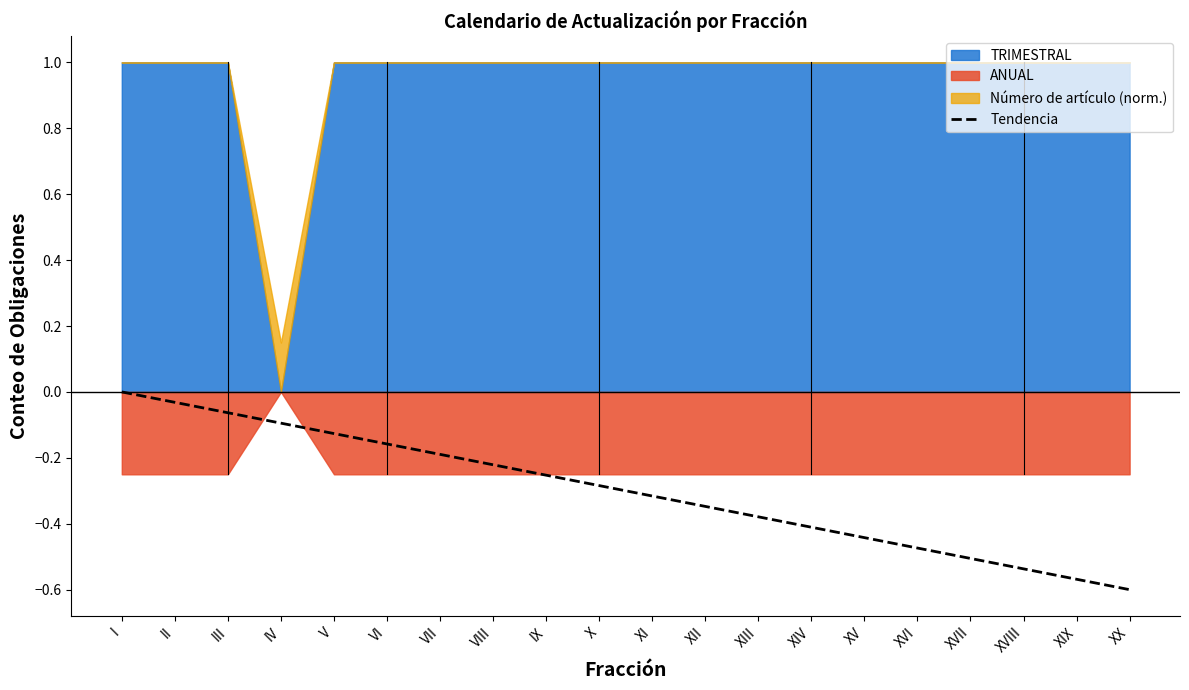

What is the smallest value displayed?

-0.6